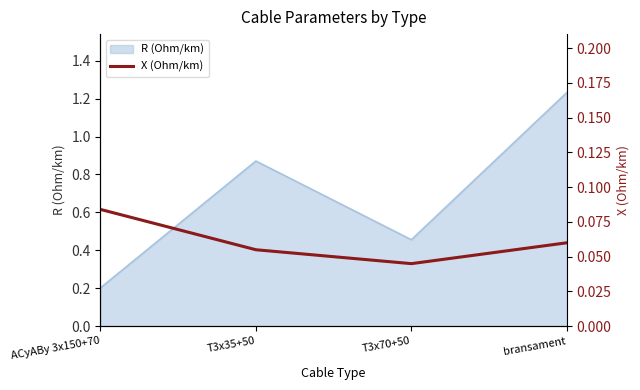

In R (Ohm/km), how many points are lower than both neighbors (excluding endpoints)?

1